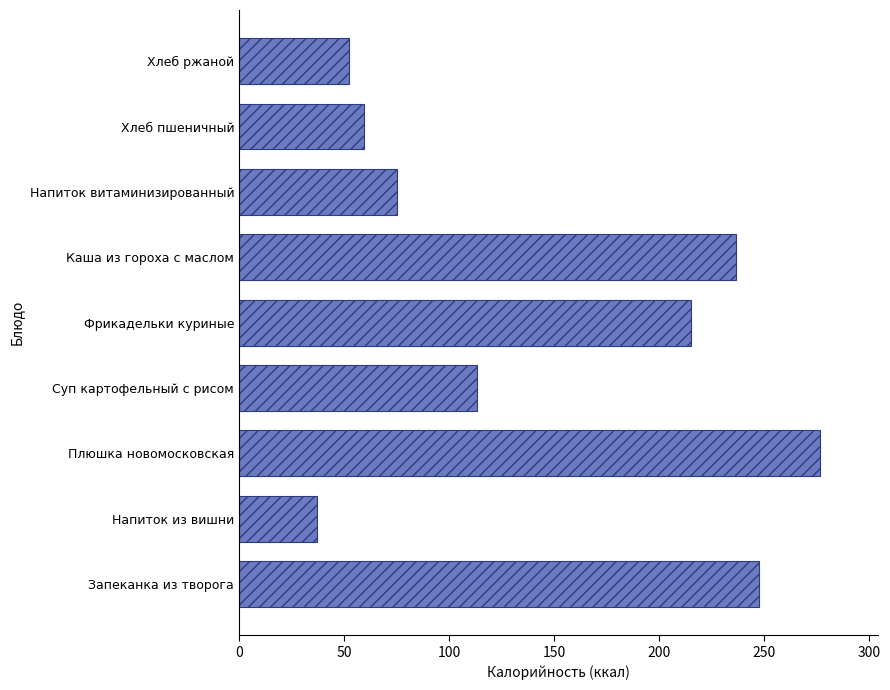

Are the bars grouped side by side (vs. stacked)?

No